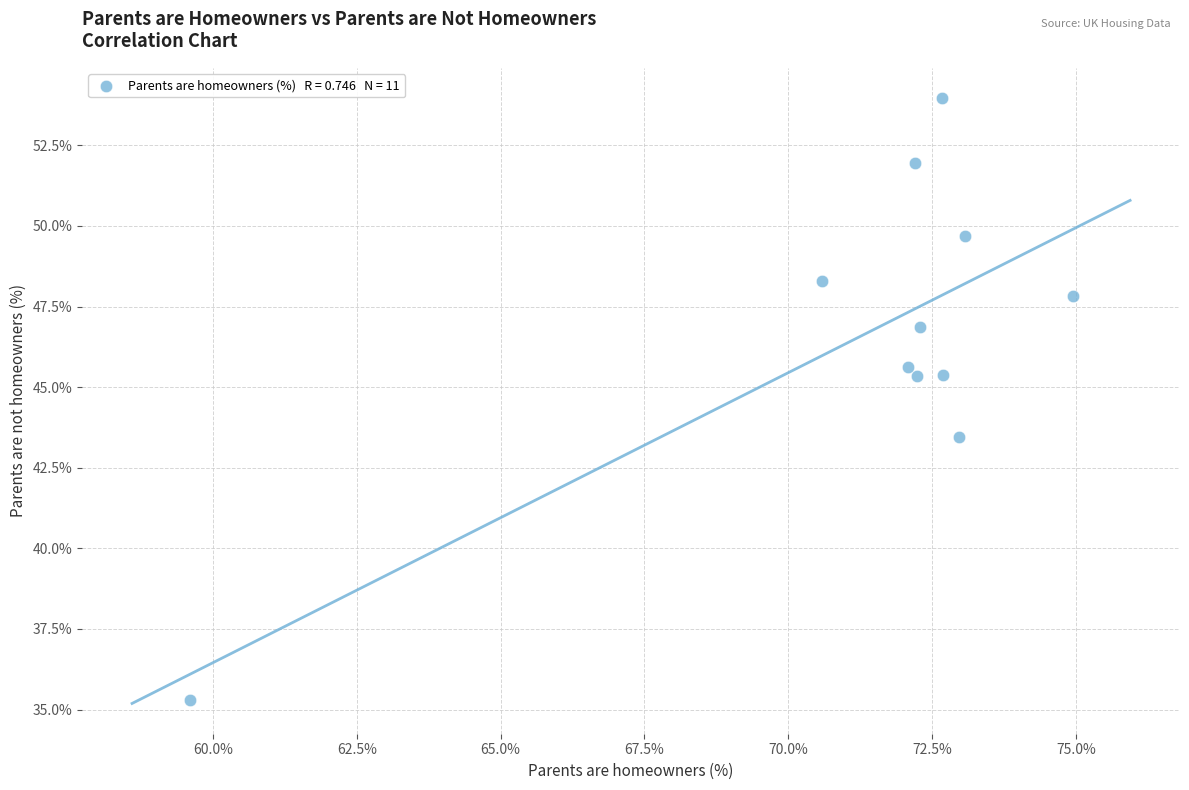

What is the range of X values (max minus min)?

15.4